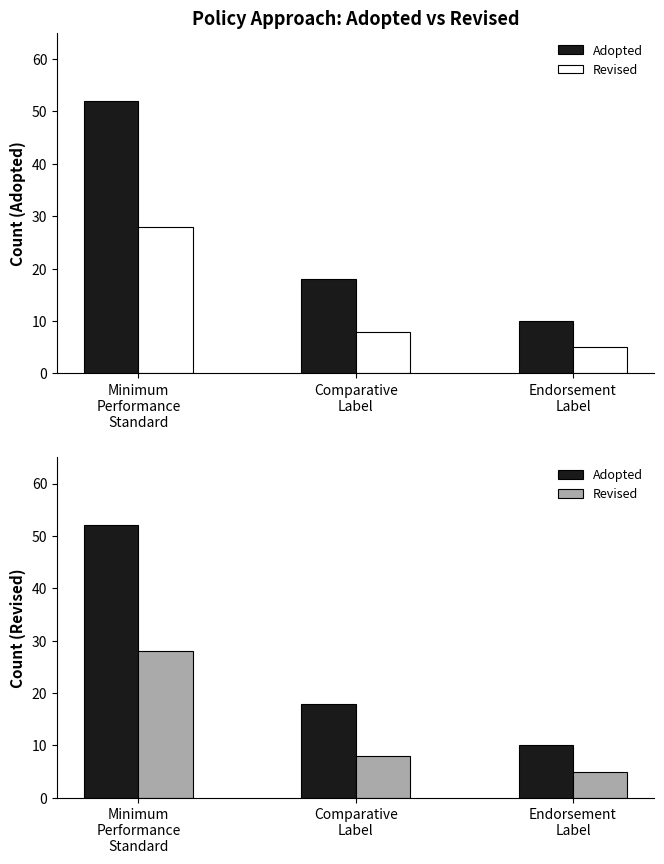

How many data points in Adopted are less than 18?

1